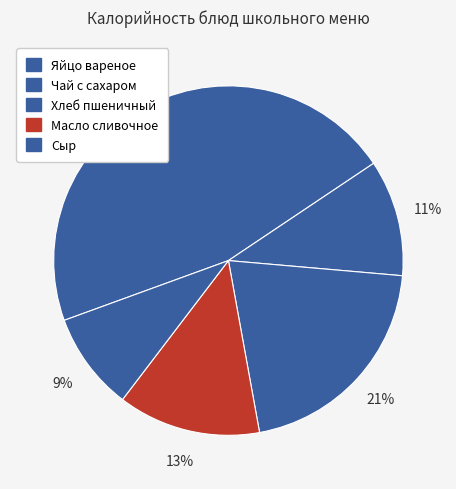

Rank the categories by value from highest to lowest.

Яйцо вареное, Хлеб пшеничный, Масло сливочное, Чай с сахаром, Сыр